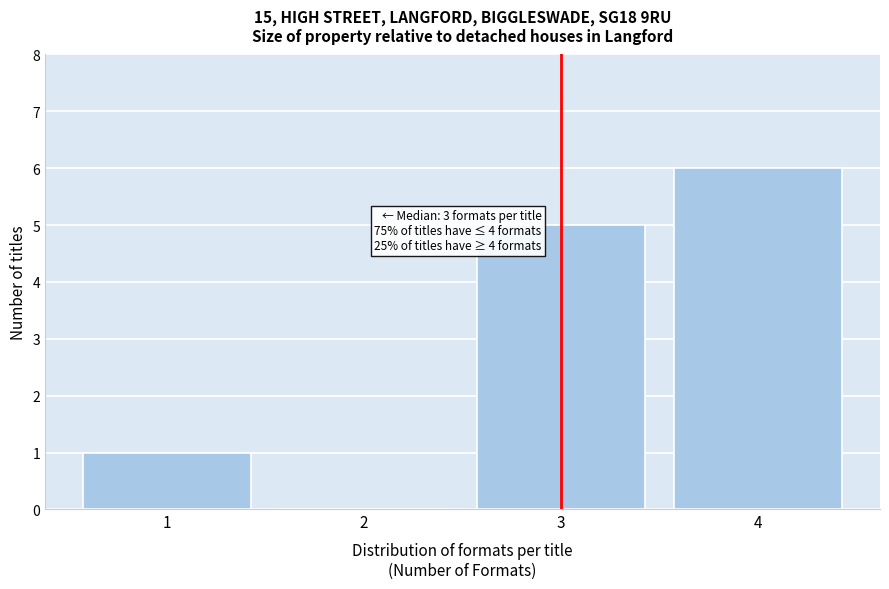

Reading right to left, transcribe all the data shown in this chart.

4=6	3=5	2=0	1=1